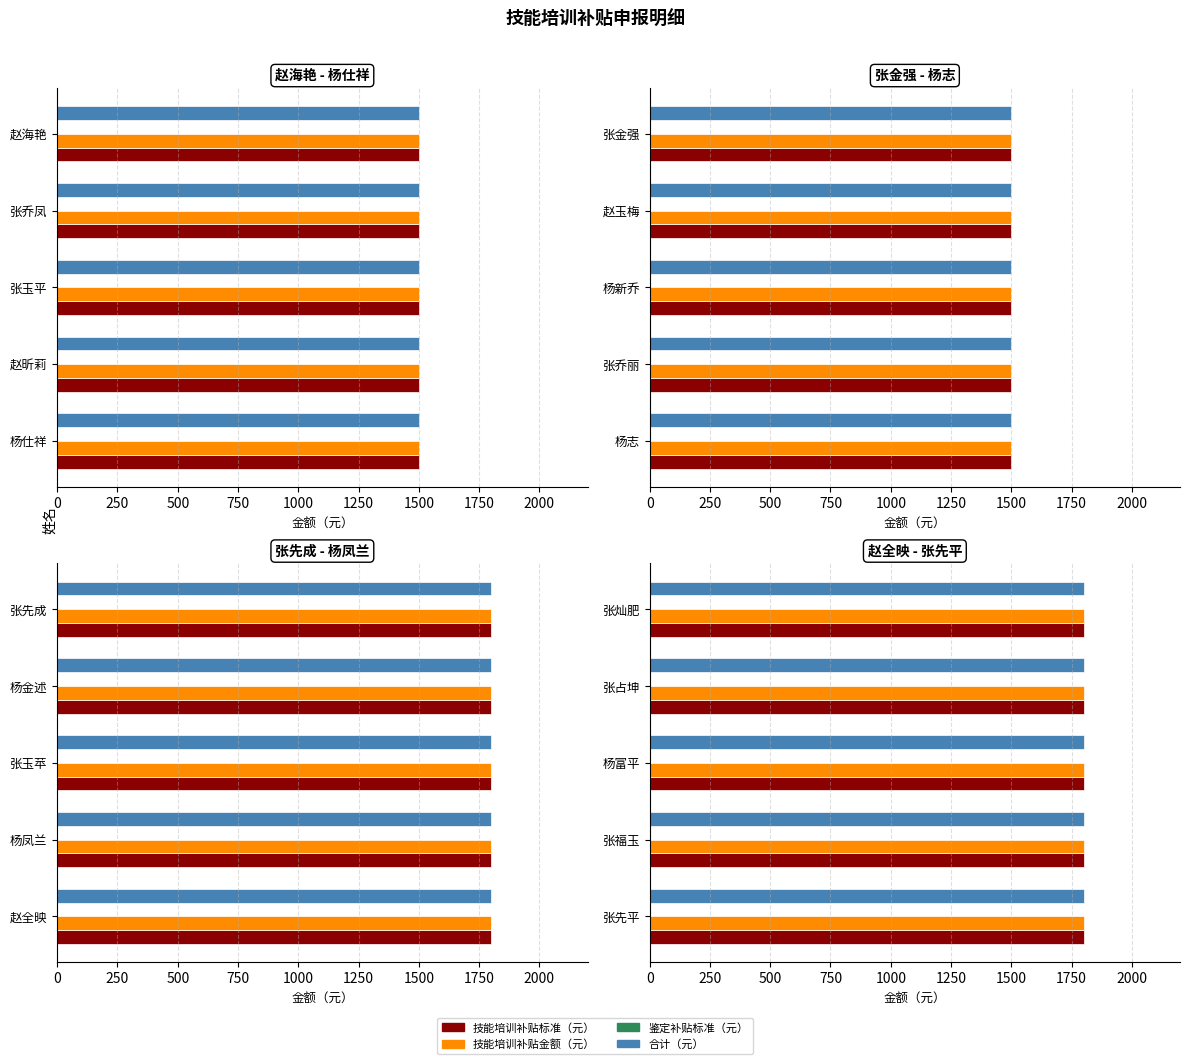

Reading left to right, what are all the values shown in this chart?

技能培训补贴标准（元）: 1500	1500	1500	1500	1500	1500	1500	1500	1500	1500	1800	1800	1800	1800	1800	1800	1800	1800	1800	1800
技能培训补贴金额（元）: 1500	1500	1500	1500	1500	1500	1500	1500	1500	1500	1800	1800	1800	1800	1800	1800	1800	1800	1800	1800
鉴定补贴标准（元）: 0	0	0	0	0	0	0	0	0	0	0	0	0	0	0	0	0	0	0	0
合计（元）: 1500	1500	1500	1500	1500	1500	1500	1500	1500	1500	1800	1800	1800	1800	1800	1800	1800	1800	1800	1800